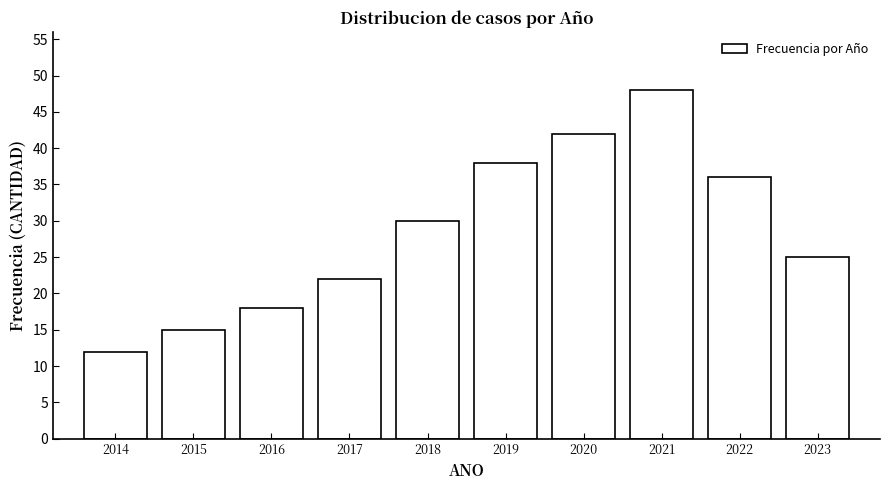

Reading left to right, what are all the values shown in this chart?

2014=12	2015=15	2016=18	2017=22	2018=30	2019=38	2020=42	2021=48	2022=36	2023=25